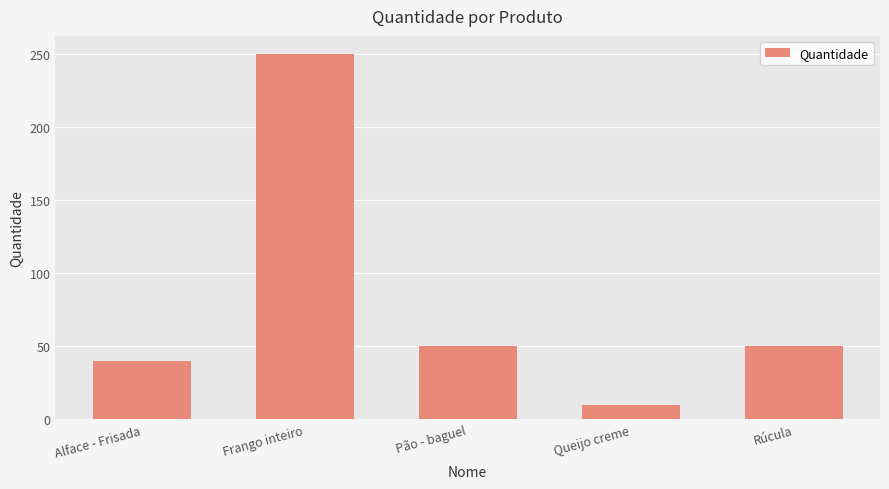

Reading left to right, transcribe all the data shown in this chart.

Alface - Frisada=40	Frango inteiro=250	Pão - baguel=50	Queijo creme=10	Rúcula=50